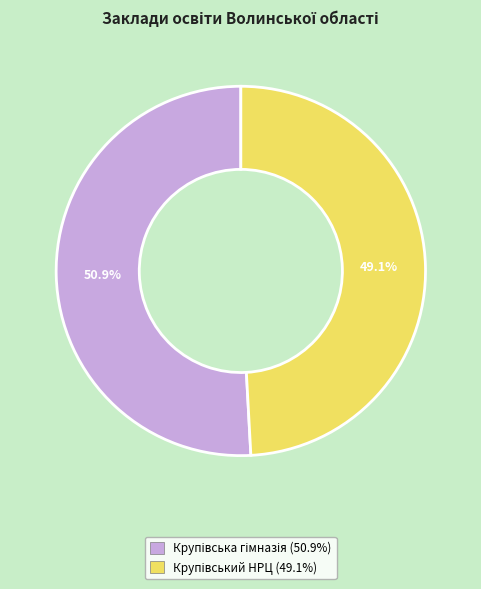

Does any single category account for the majority?

Yes